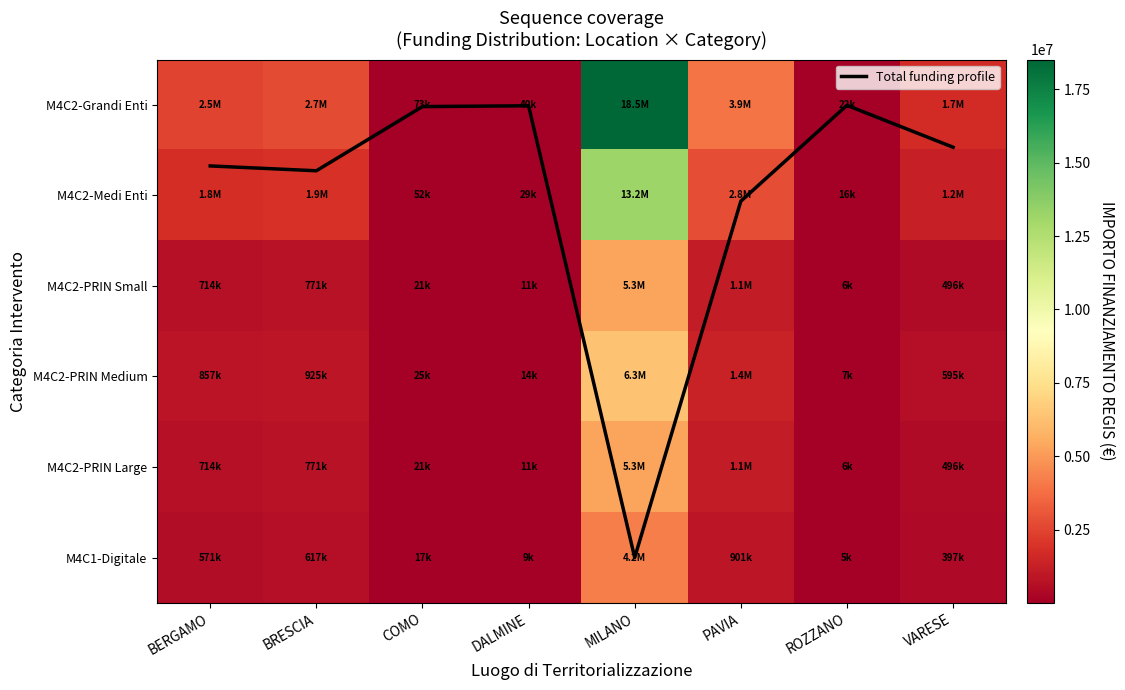

Where is M4C2-Grandi Enti nearest to the value 9267094?

PAVIA